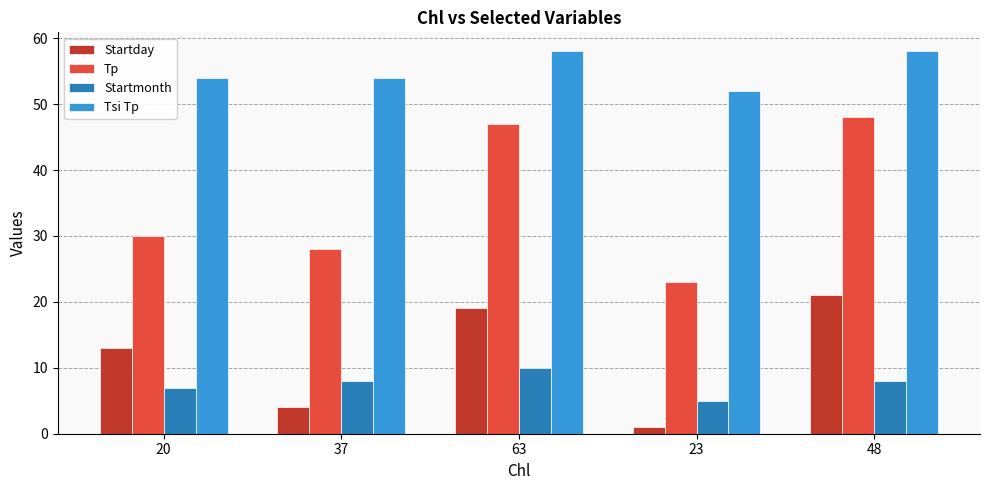

Is the value of Startday at 20 greater than the value of Tsi Tp at 48?

No